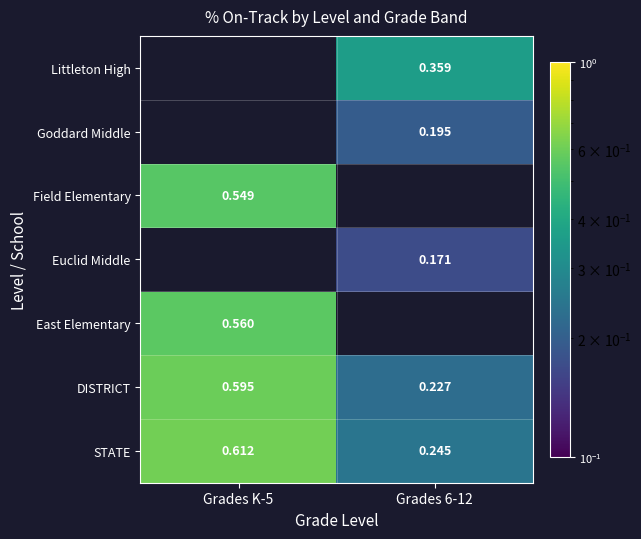

How many categories are shown in the chart?

2